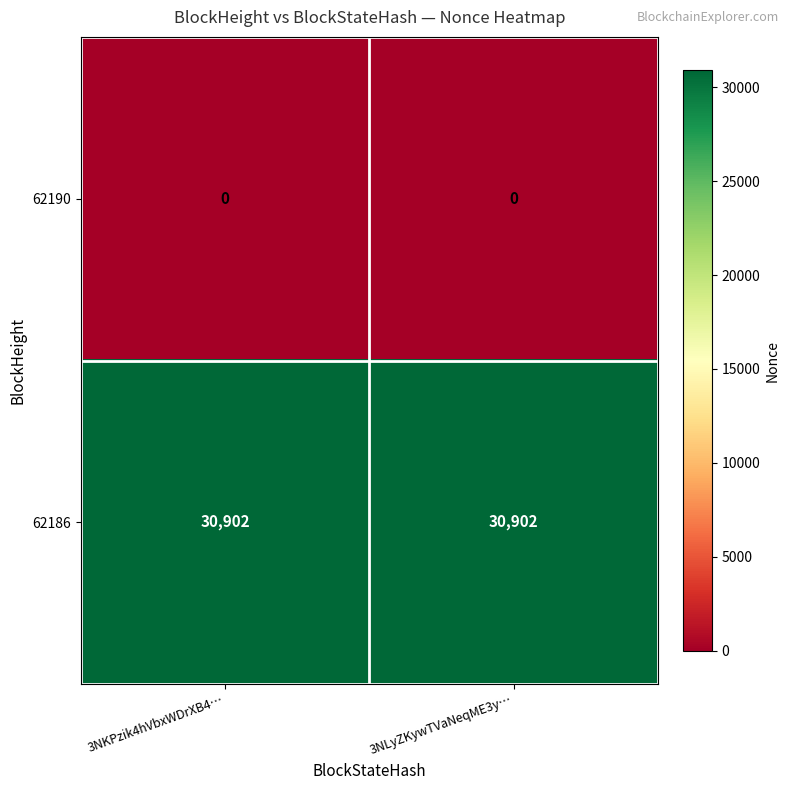

Reading right to left, what are all the values shown in this chart?

62190: 0	0
62186: 30902	30902